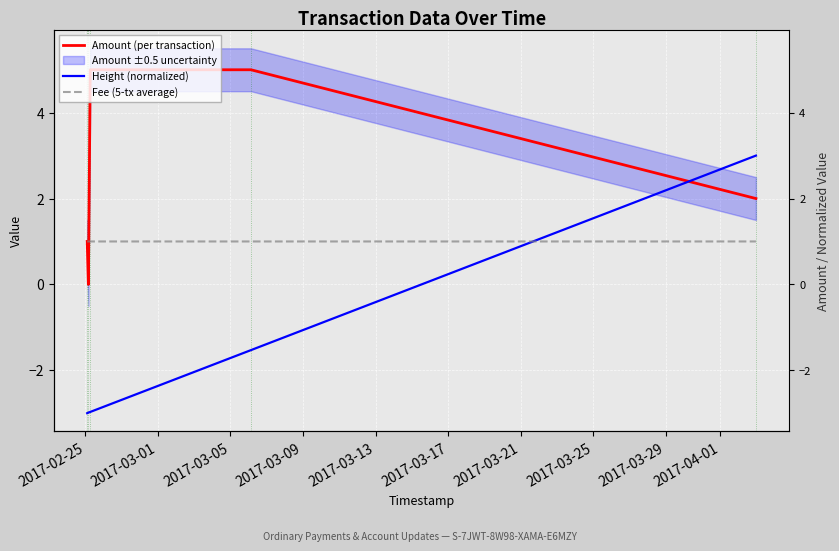

At how many categories does at least one series exceed 1?

3